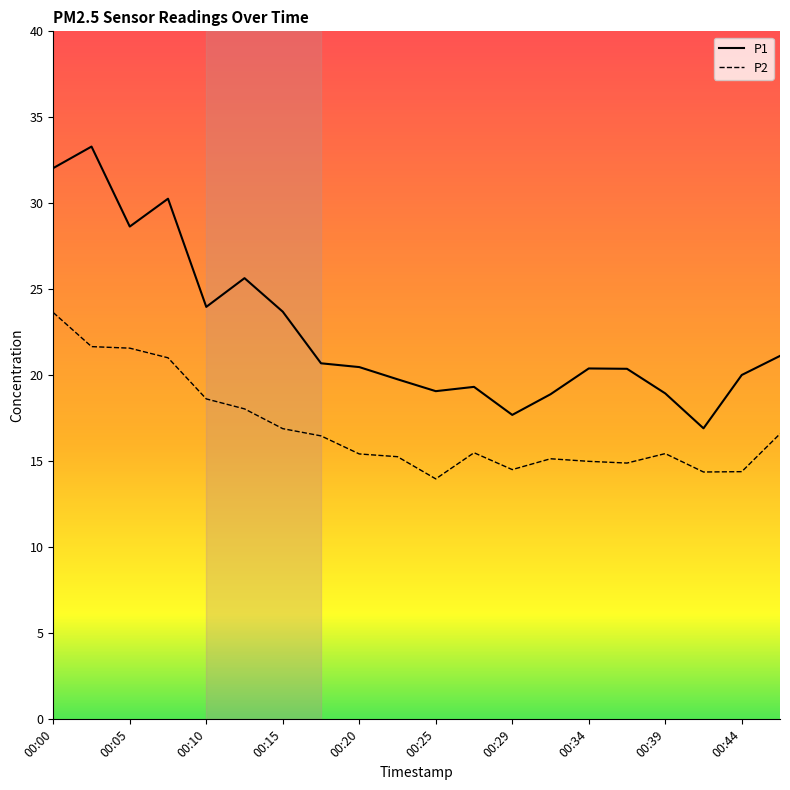

What is the lowest value of the P2 series?

14.0